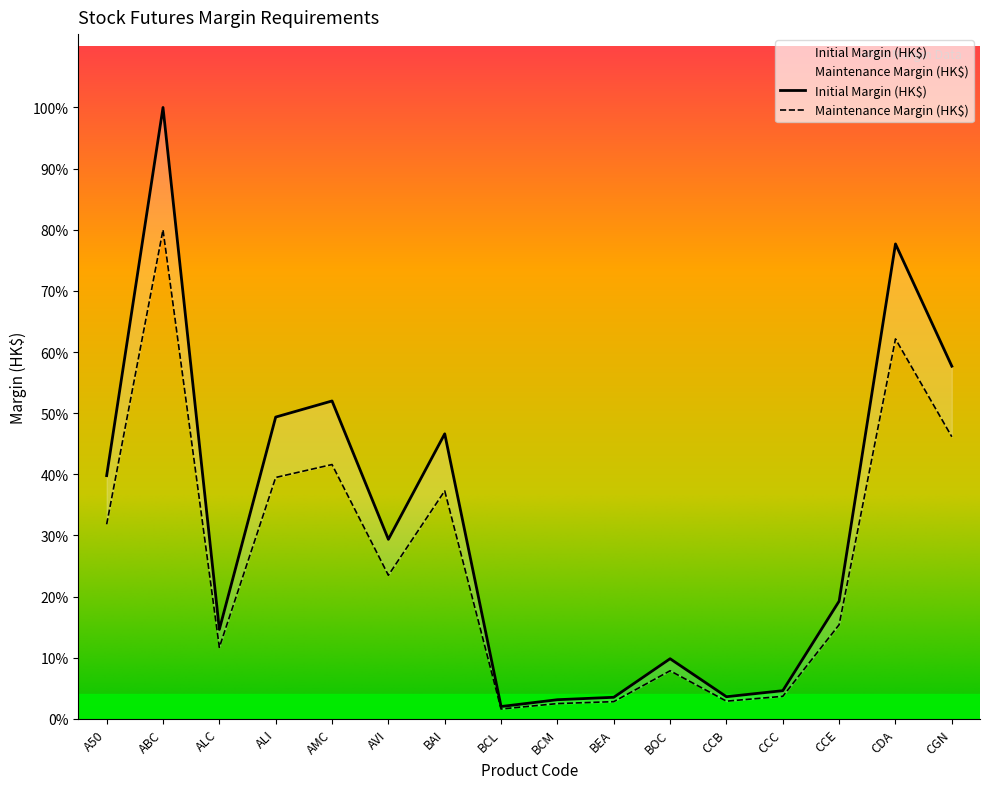

What is the label of the 1st point from the left?

A50